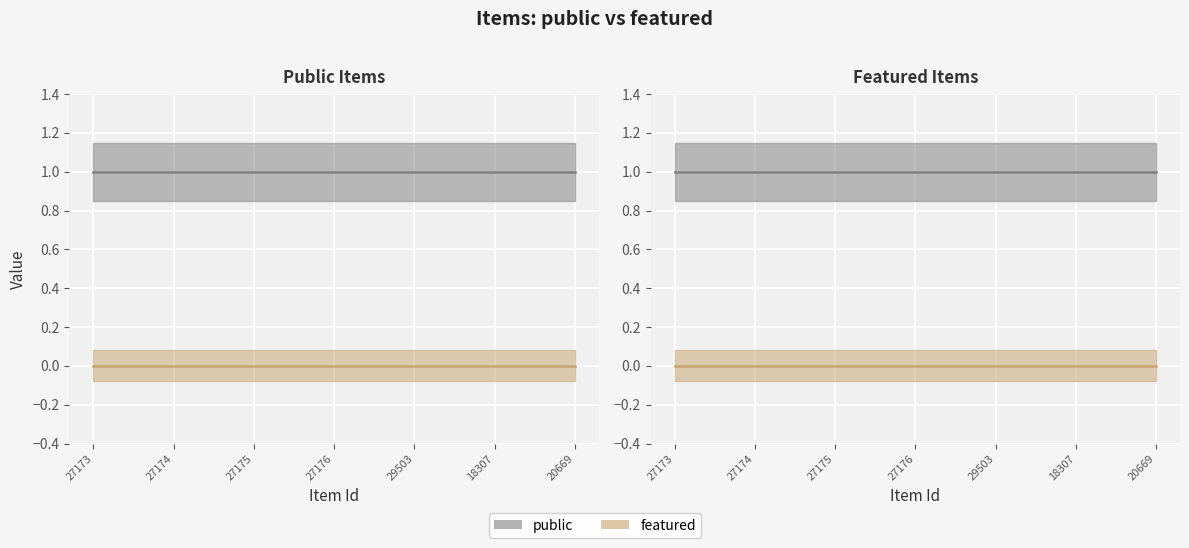

Reading left to right, what are all the values shown in this chart?

public: 1	1	1	1	1	1	1
featured: 0	0	0	0	0	0	0